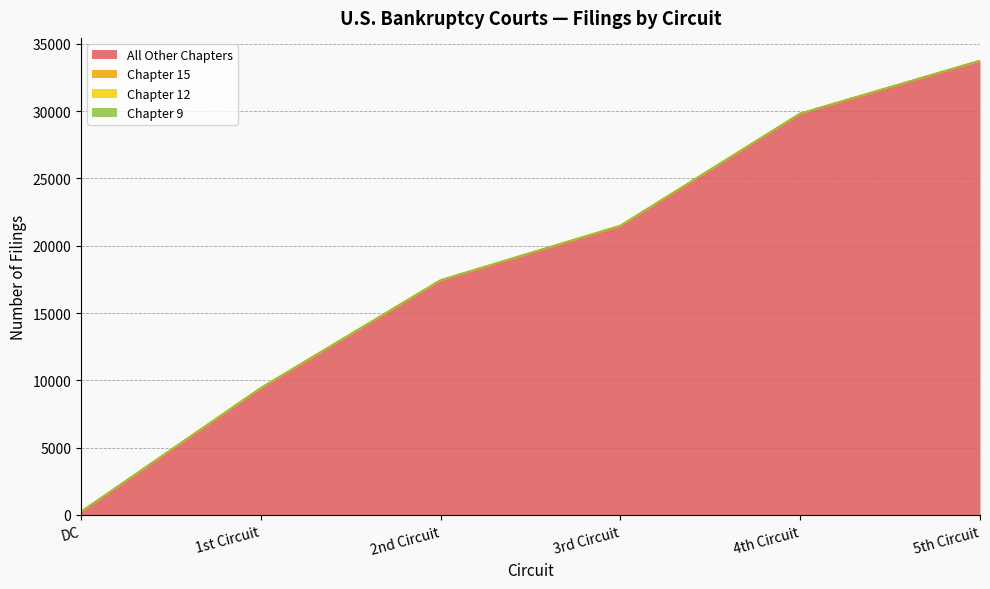

What is the total value across all series at DC?

241